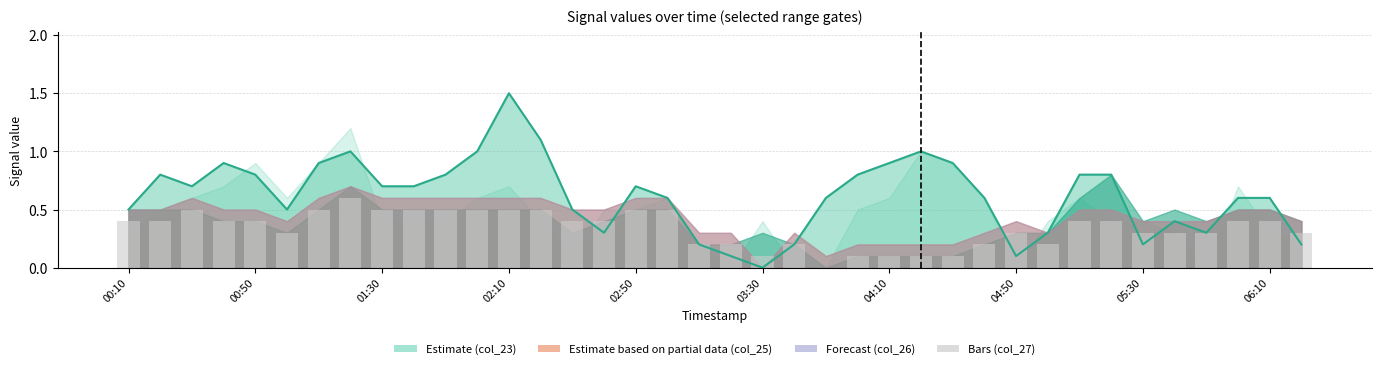

Are the bars grouped side by side (vs. stacked)?

No